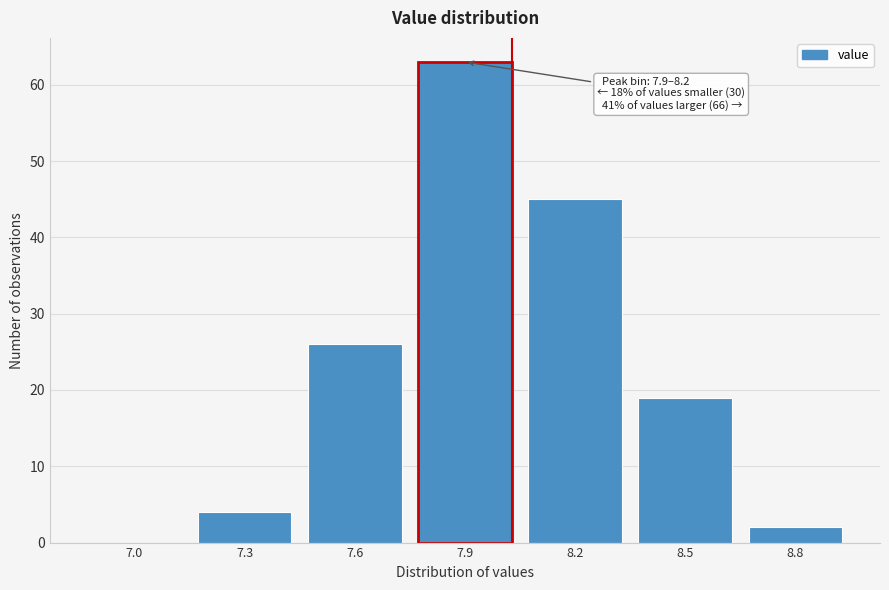

Reading right to left, extract all data points from this chart.

8.8=2	8.5=19	8.2=45	7.9=63	7.6=26	7.3=4	7.0=0